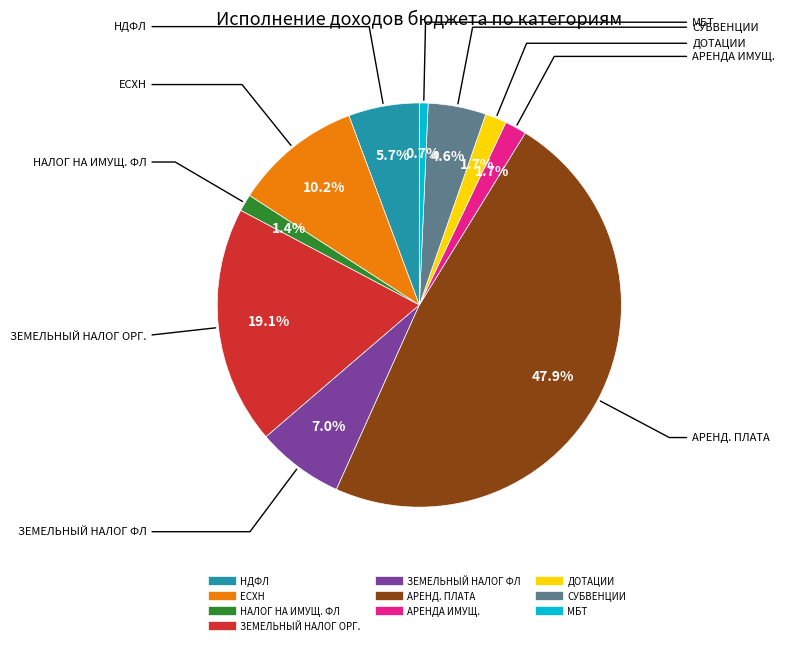

Does any single category account for the majority?

No